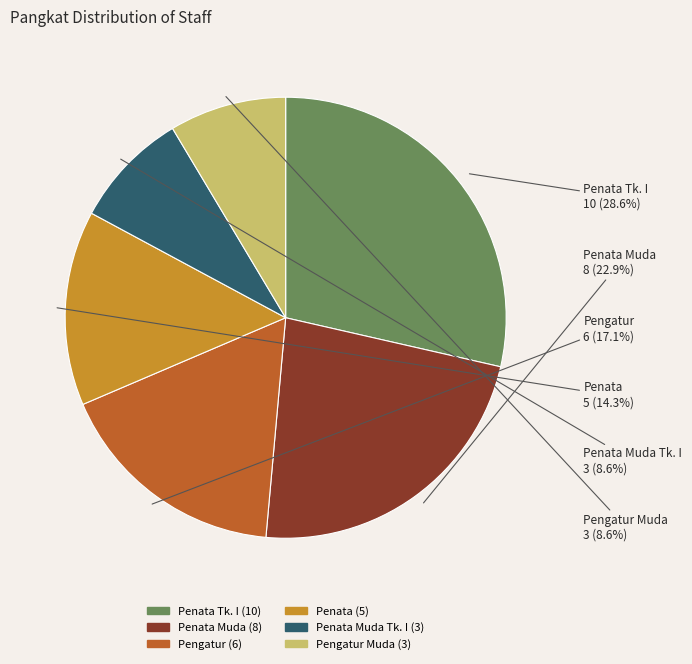

What percentage is the Pengatur Muda slice, to the nearest percent?

9%